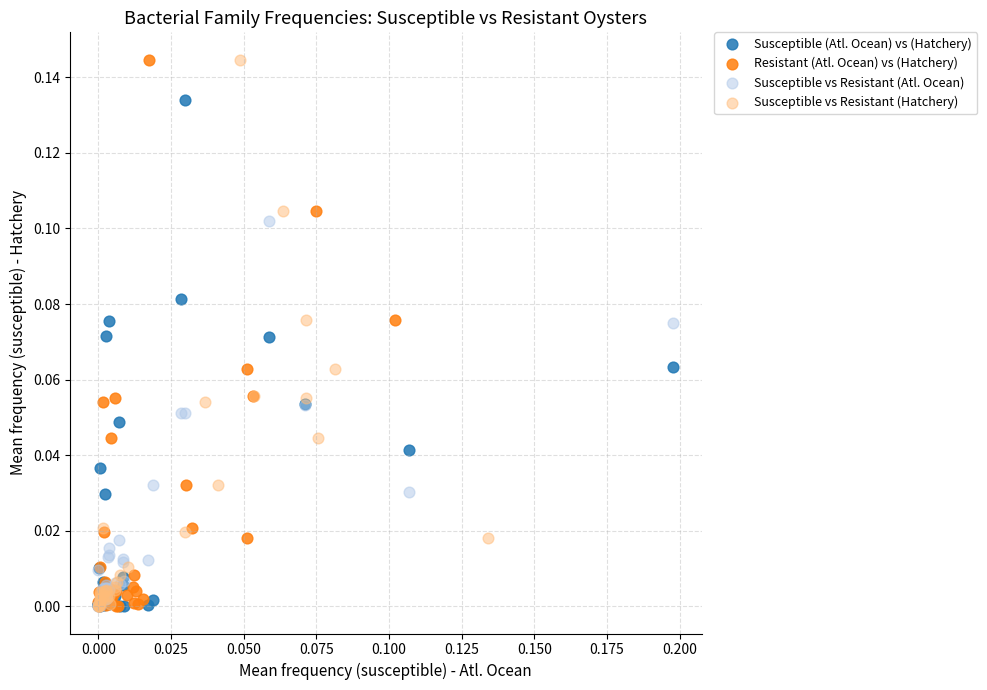

What are all the series names shown in the legend?

Susceptible (Atl. Ocean) vs (Hatchery), Resistant (Atl. Ocean) vs (Hatchery), Susceptible vs Resistant (Atl. Ocean), Susceptible vs Resistant (Hatchery)